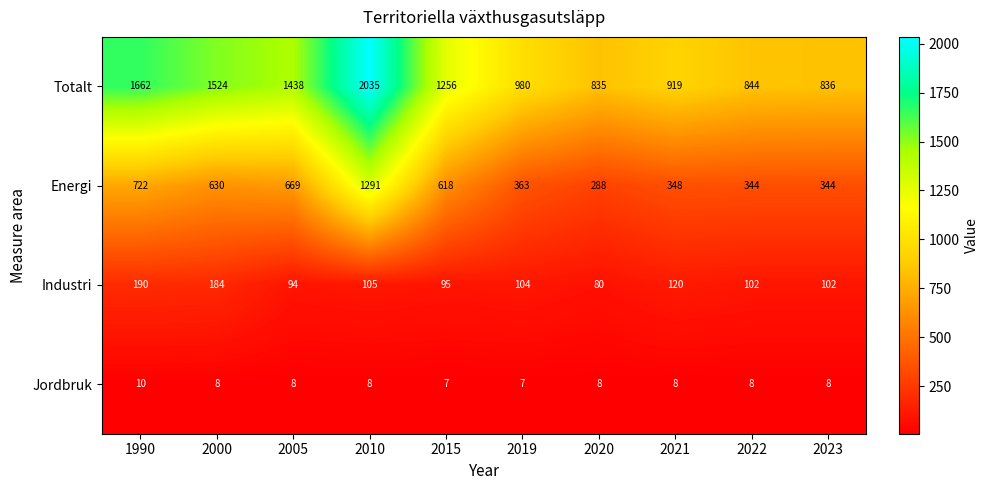

At which category is the sum across all series the highest?

2010